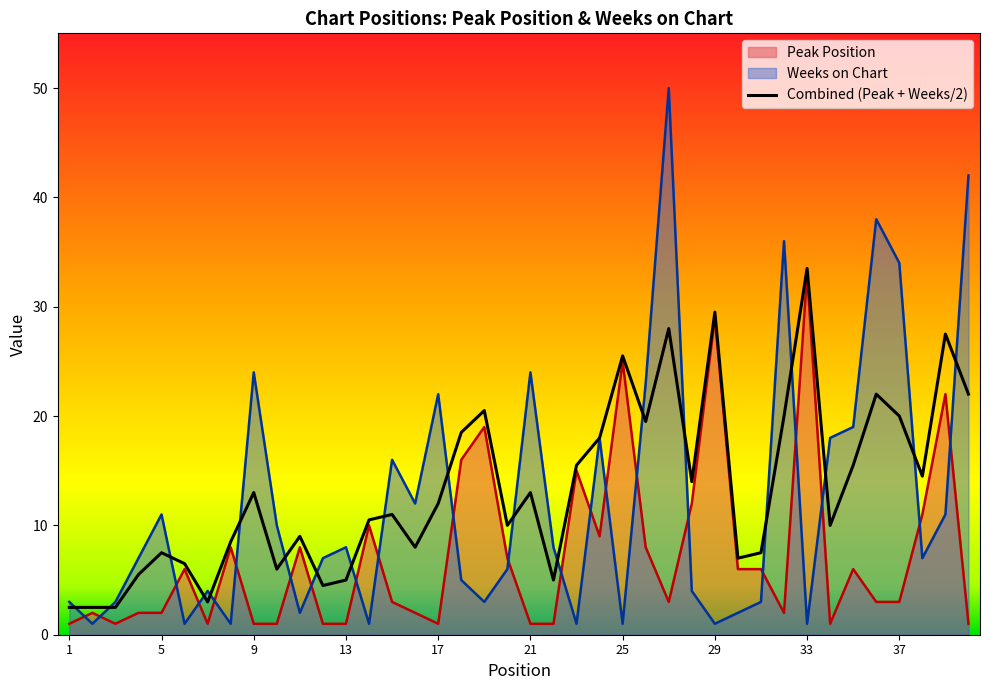

What is the difference between the highest and lowest values at 13?

7.0